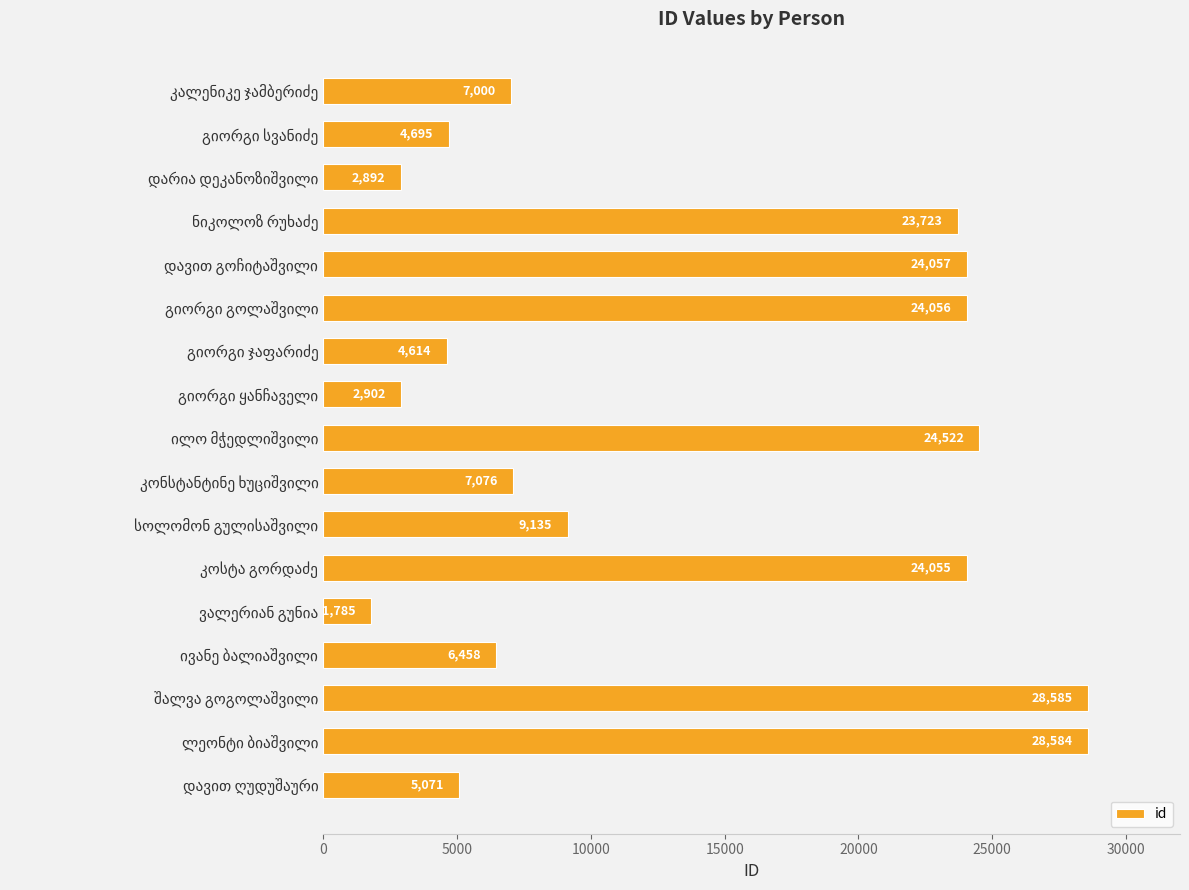

What is the greatest value displayed?

28585